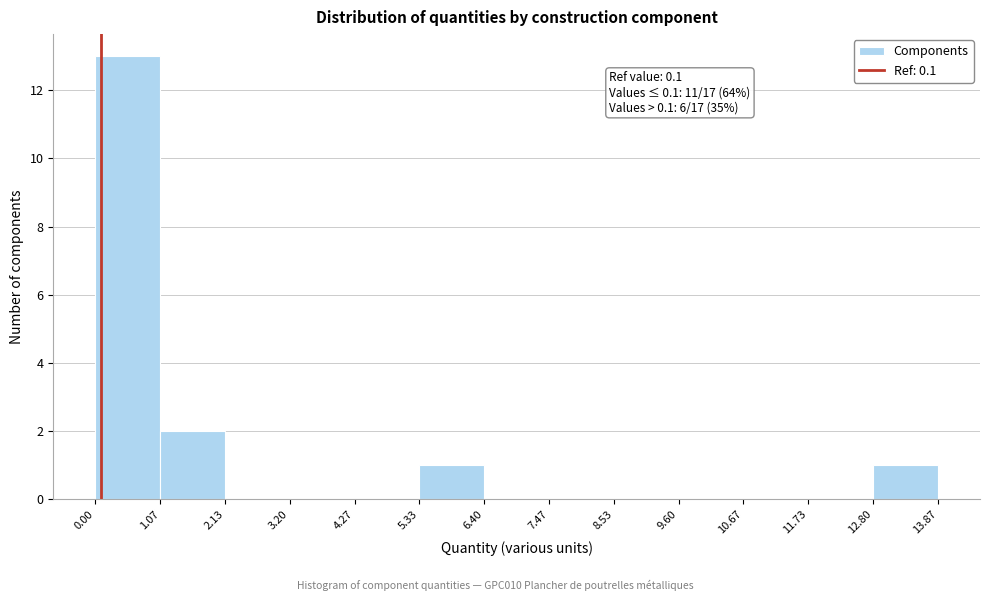

Which range on the x-axis has the tallest bar?

0.00 to 1.07